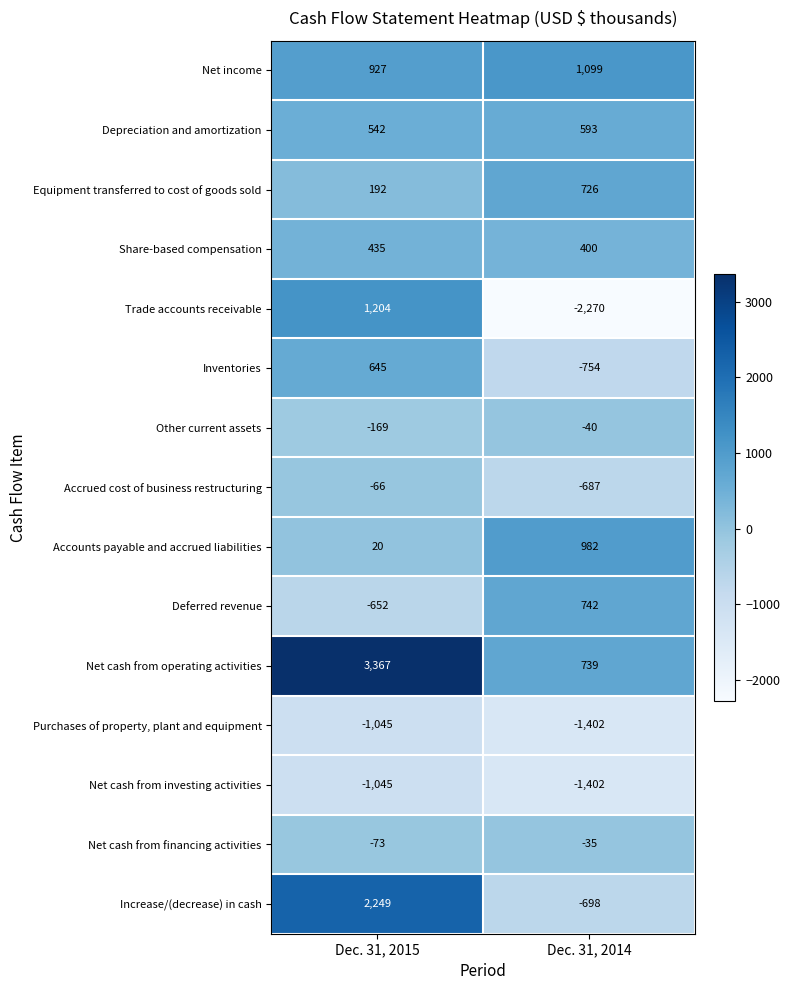

Which label corresponds to the largest value in the chart?

Dec. 31, 2015